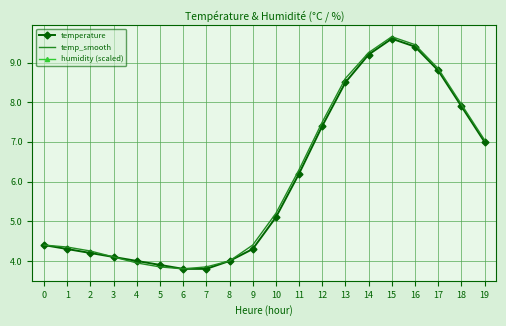

What is the difference between the maximum and second lowest values in the temperature series?

5.8